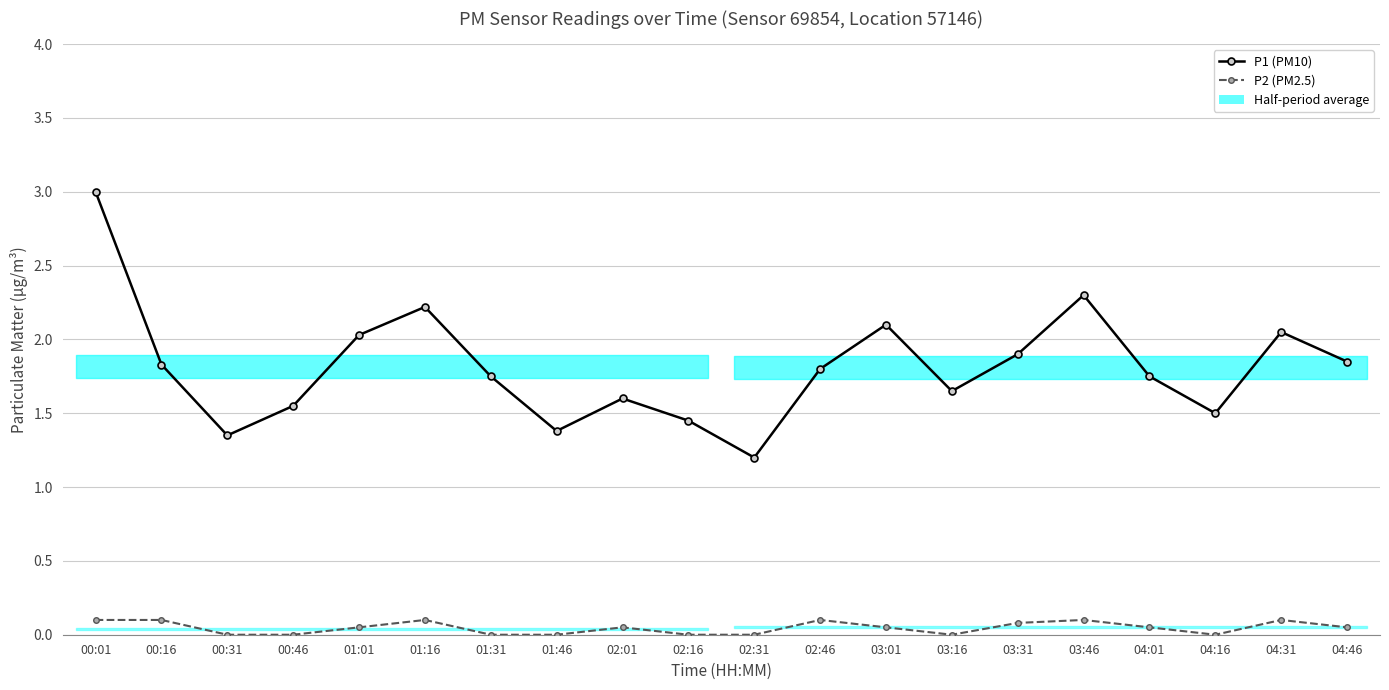

Does the chart display data point markers on the line(s)?

Yes